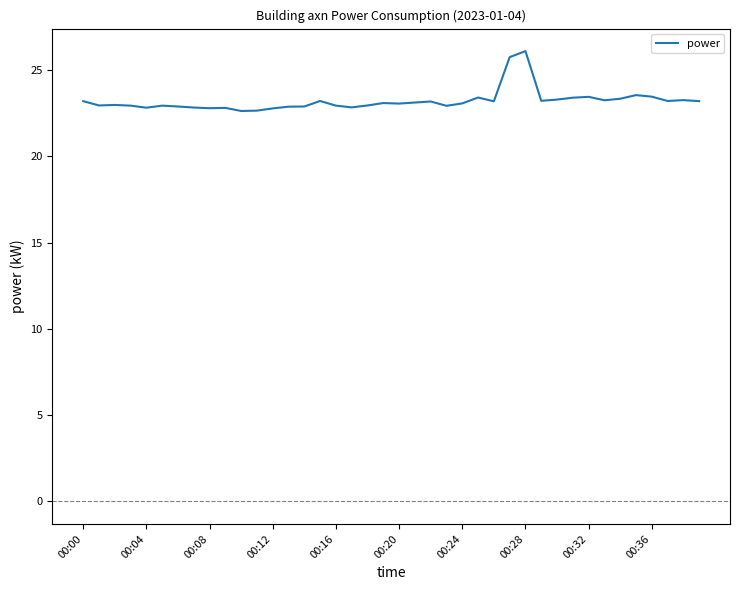

What is the minimum value shown in the chart?

22.6